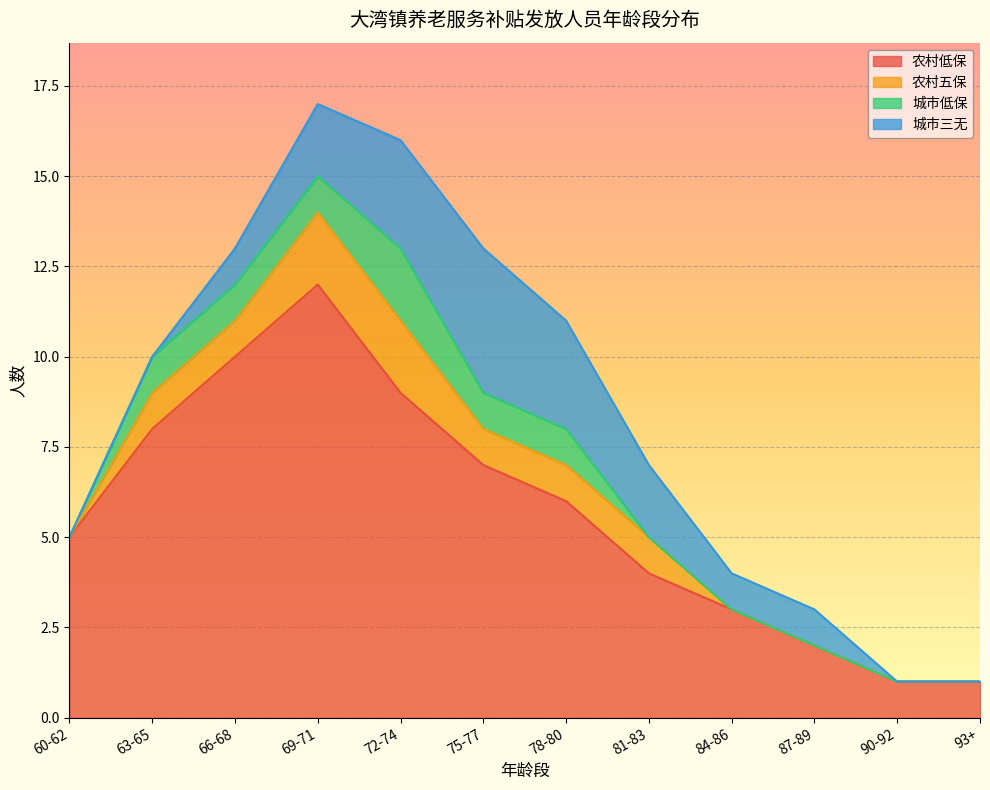

Rank the categories by 农村低保 value from lowest to highest.

90-92, 93+, 87-89, 84-86, 81-83, 60-62, 78-80, 75-77, 63-65, 72-74, 66-68, 69-71